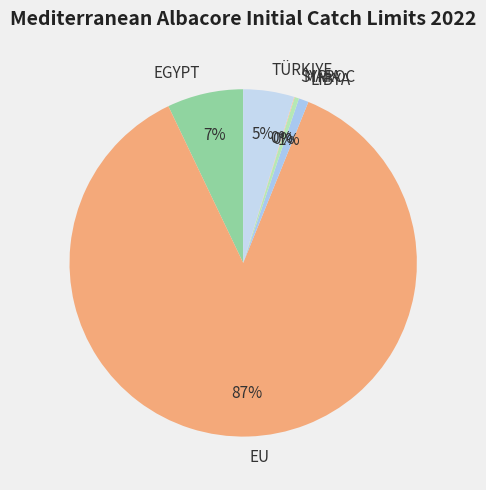

Is it true that LIBYA is 11% of the pie?

False